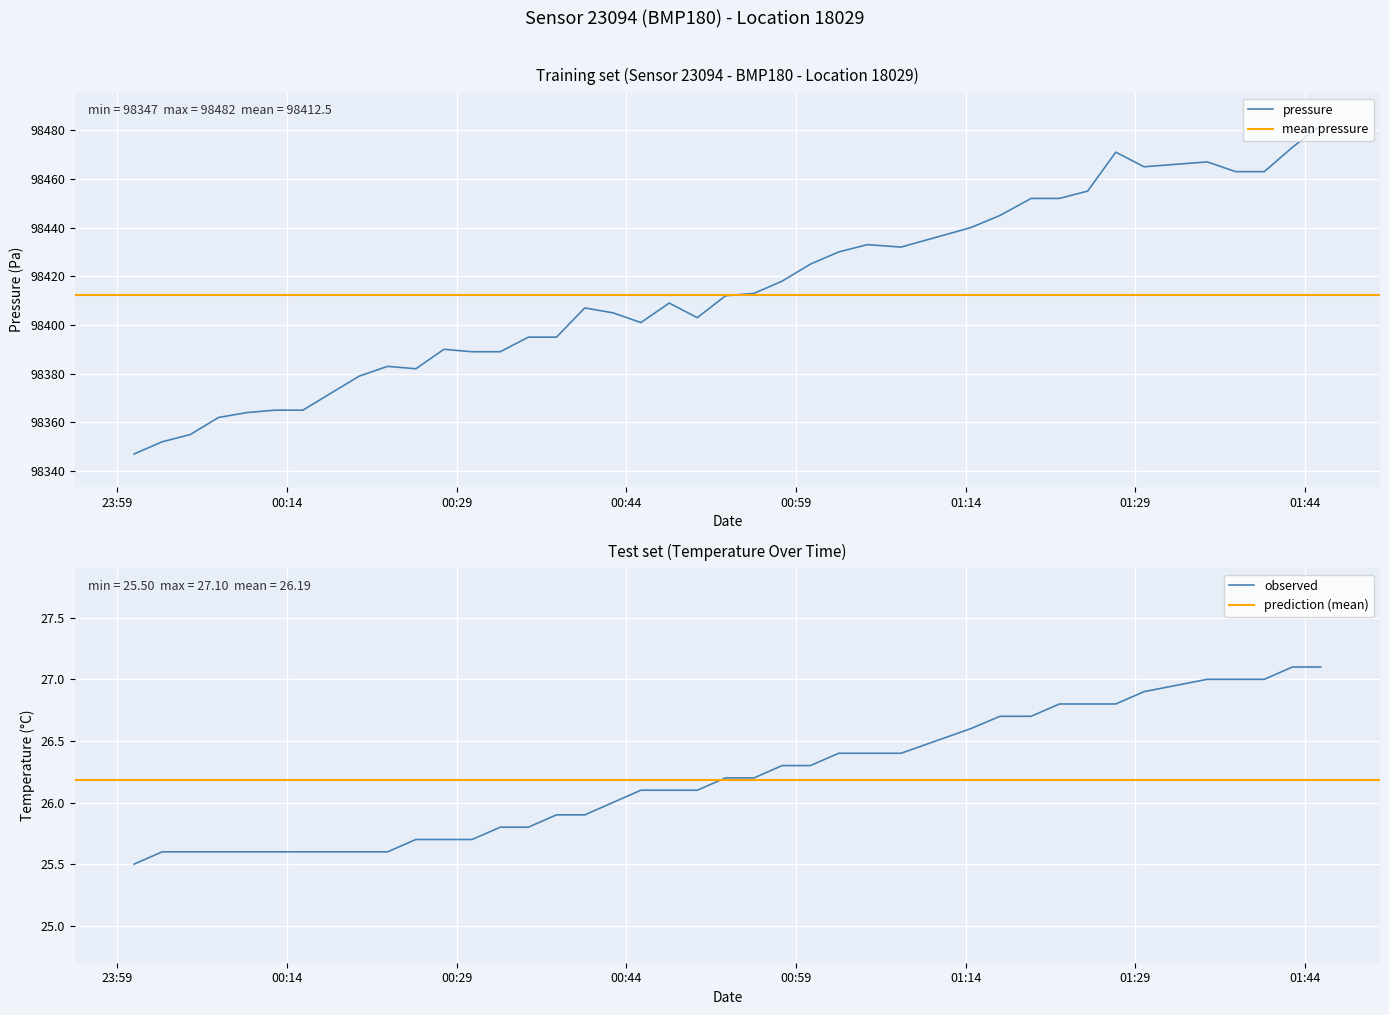

At which category is the sum across all series the highest?

2023-08-21T01:45:23